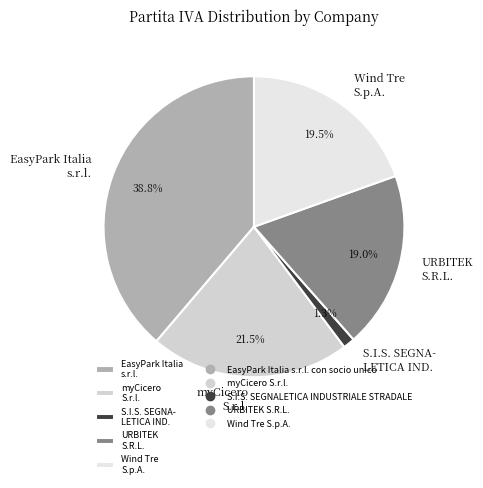

Is there any slice that represents more than half of the pie?

No